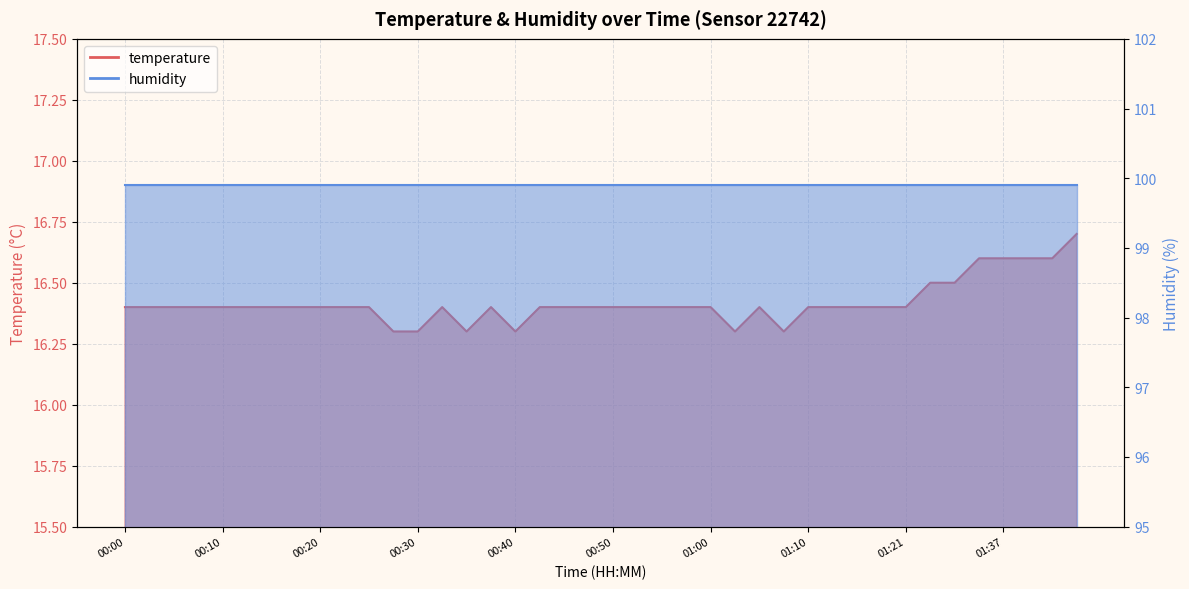

What is the ratio of the value at 00:47 to the value at 00:25?

1.0